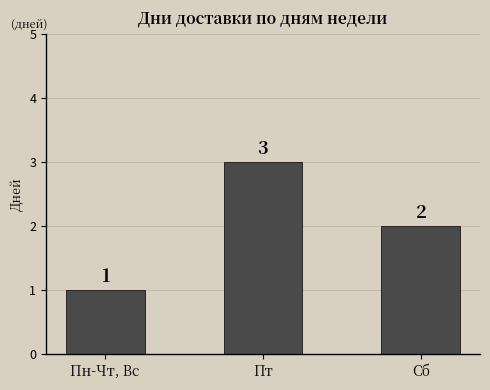

List the labels in order of value, largest first.

Пт, Сб, Пн-Чт, Вс